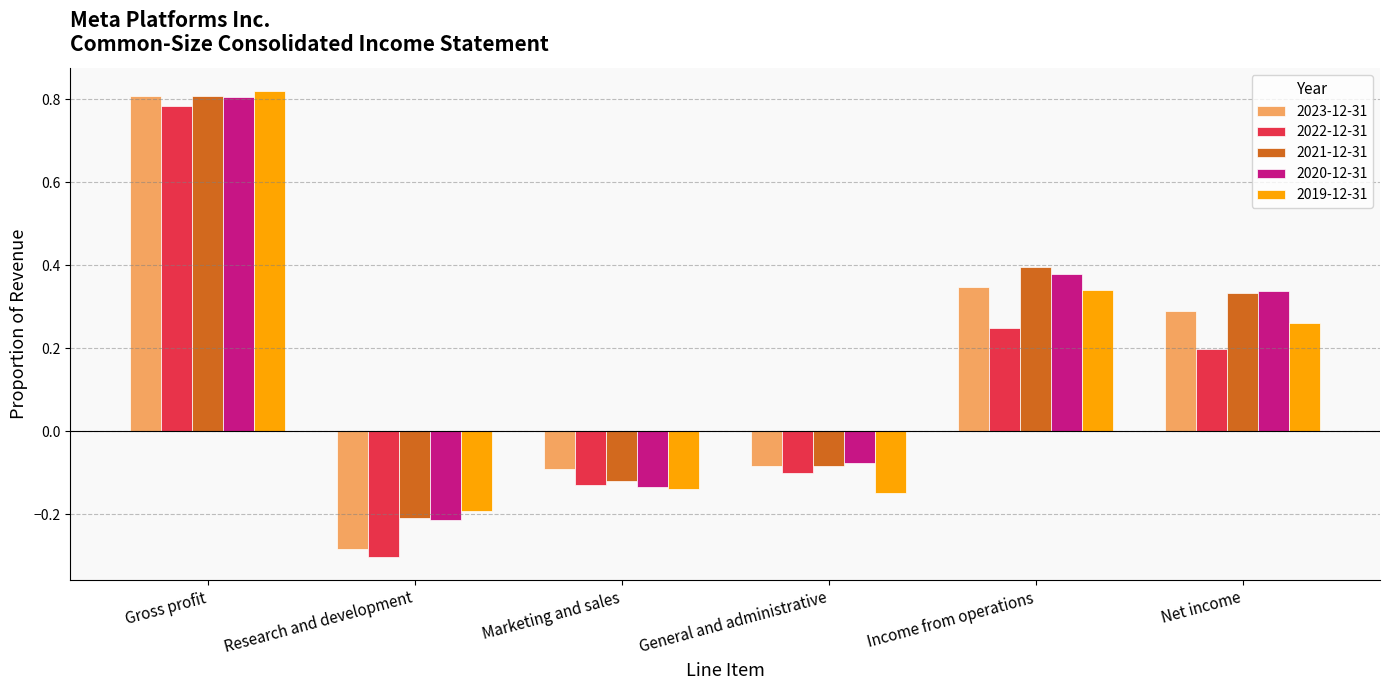

Rank the categories by 2020-12-31 value from highest to lowest.

Gross profit, Income from operations, Net income, General and administrative, Marketing and sales, Research and development